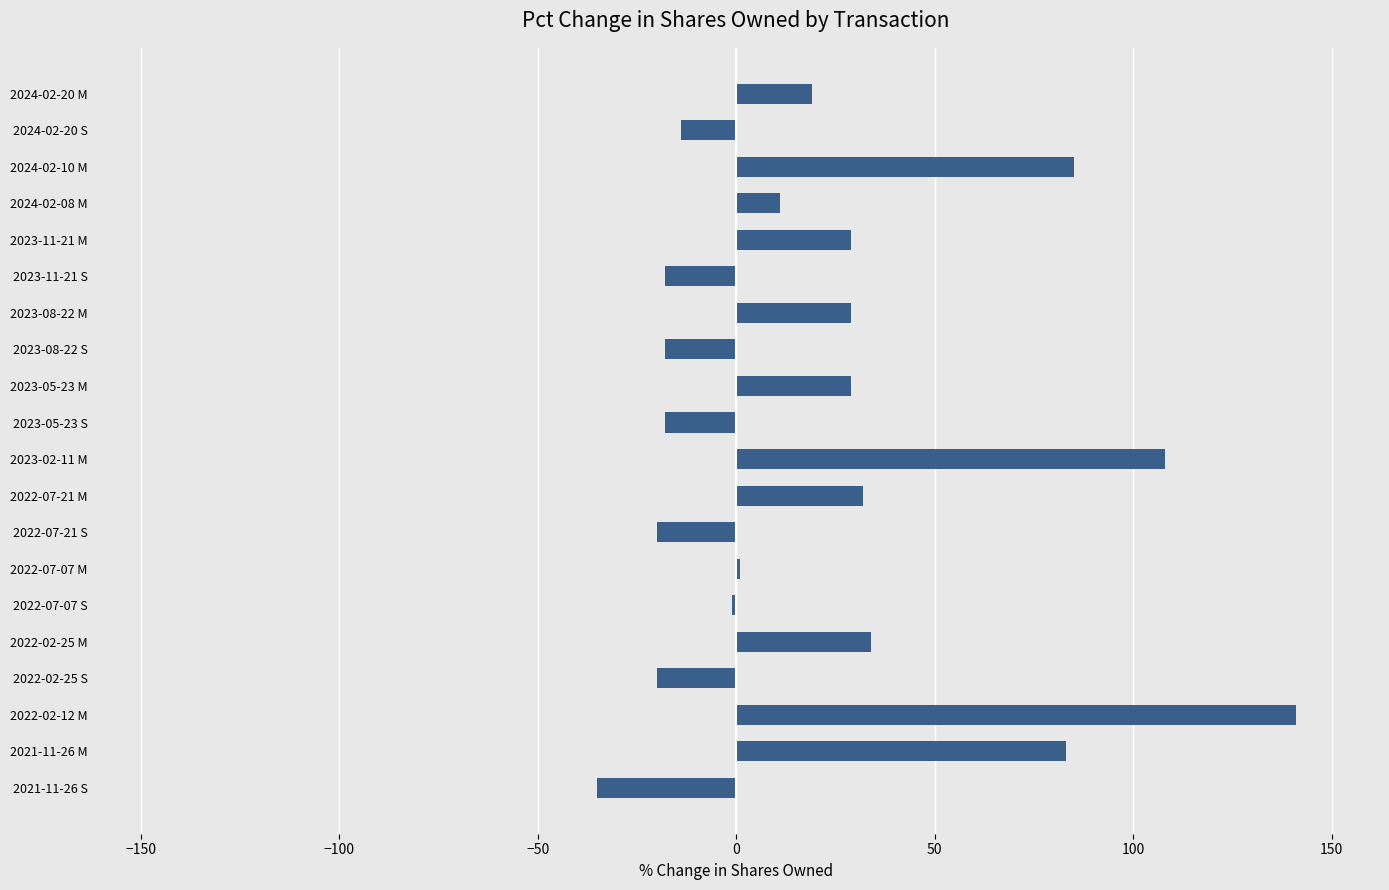

What is the change in value from 2021-11-26 M to 2023-02-11 M?

+25